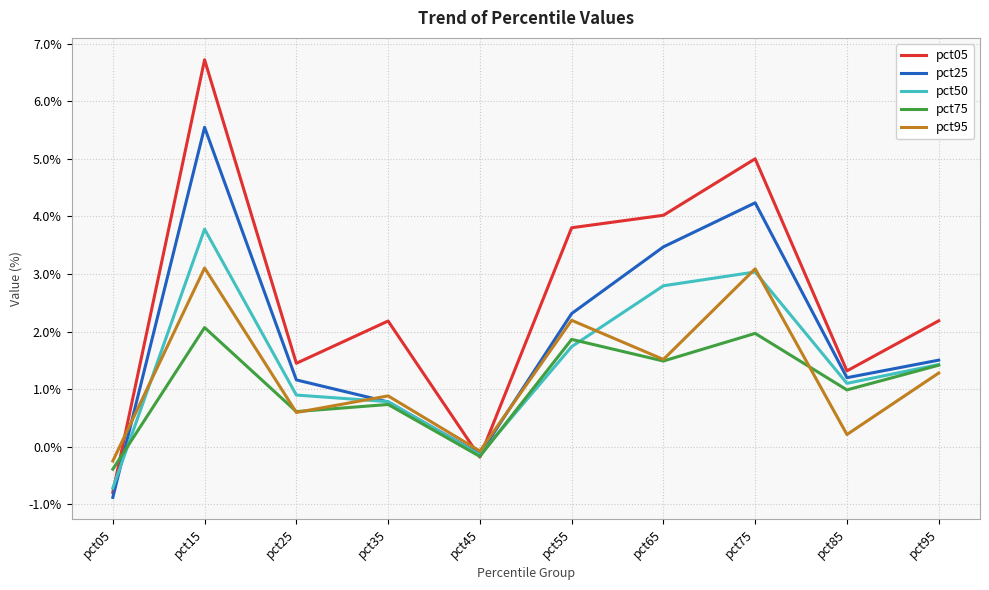

What is the minimum value for pct95?

-0.2